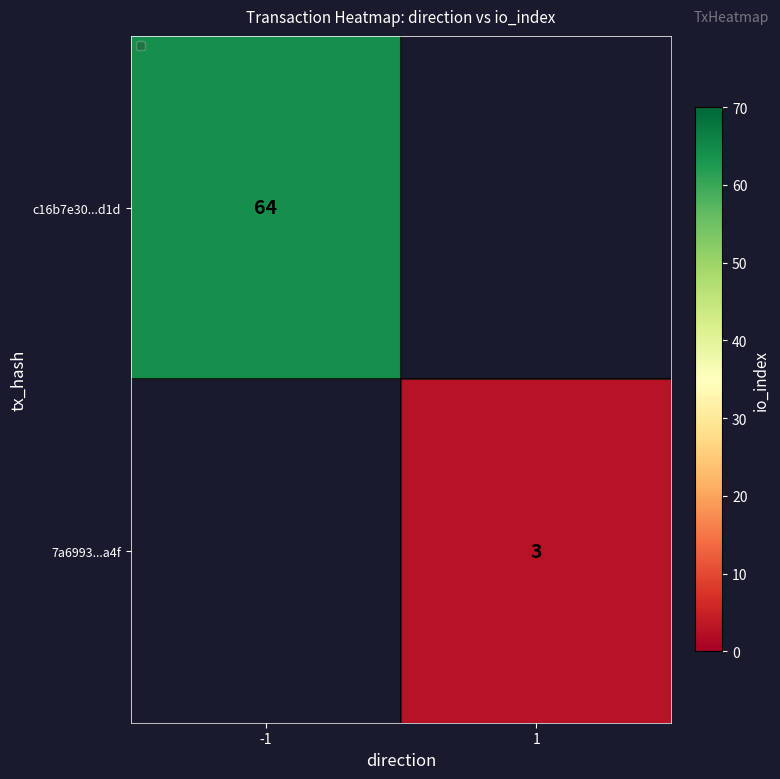

At how many categories does at least one series exceed 15?

1